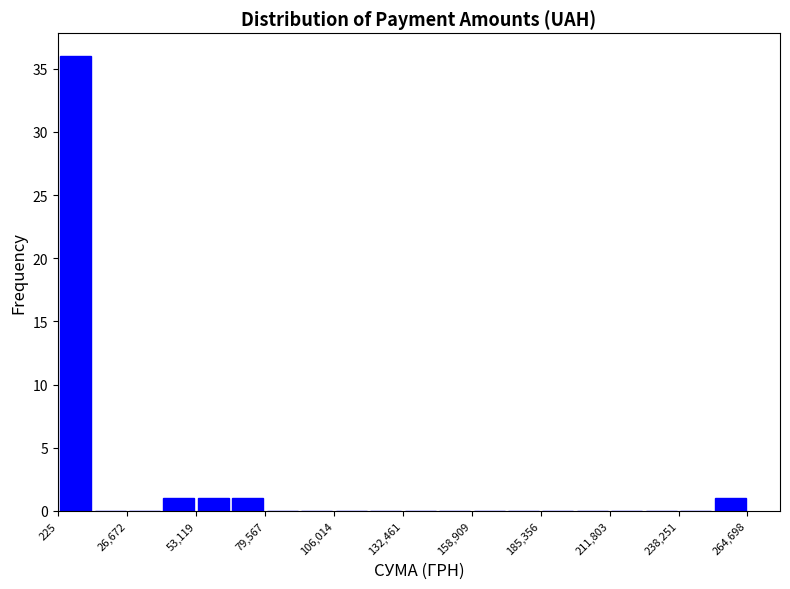

Read against the x-axis, roughly where is the centre of the tallest bar?

5000